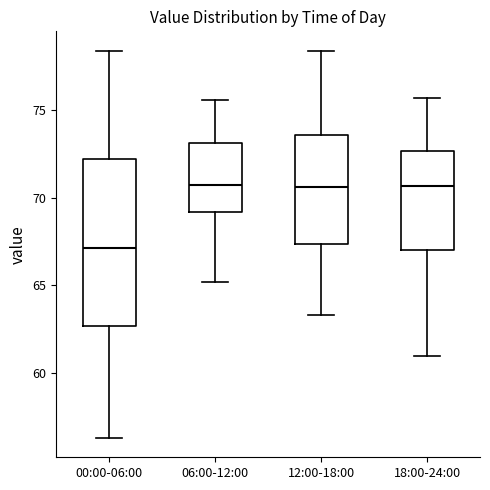

Comparing the boxes themselves (not the whiskers), which one is the tallest?

00:00-06:00